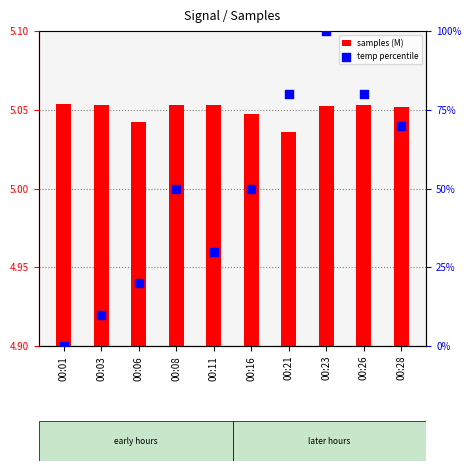

Is the value of samples (M) at 00:23 greater than the value of temp percentile at 00:08?

No